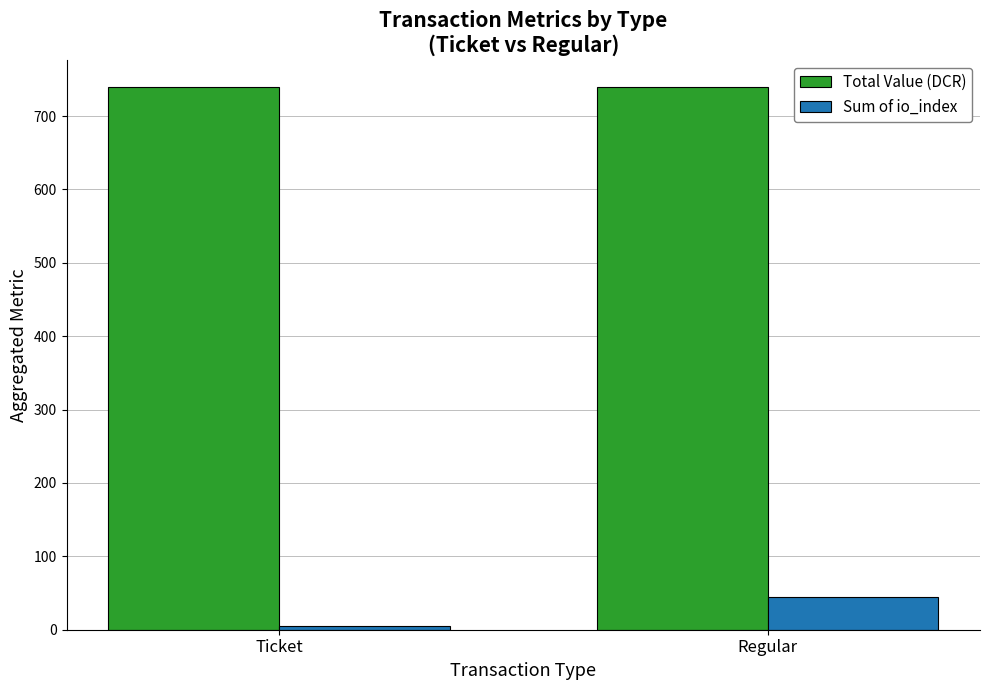

What is the sum of the Sum of io_index values at Ticket and Regular?

50.0